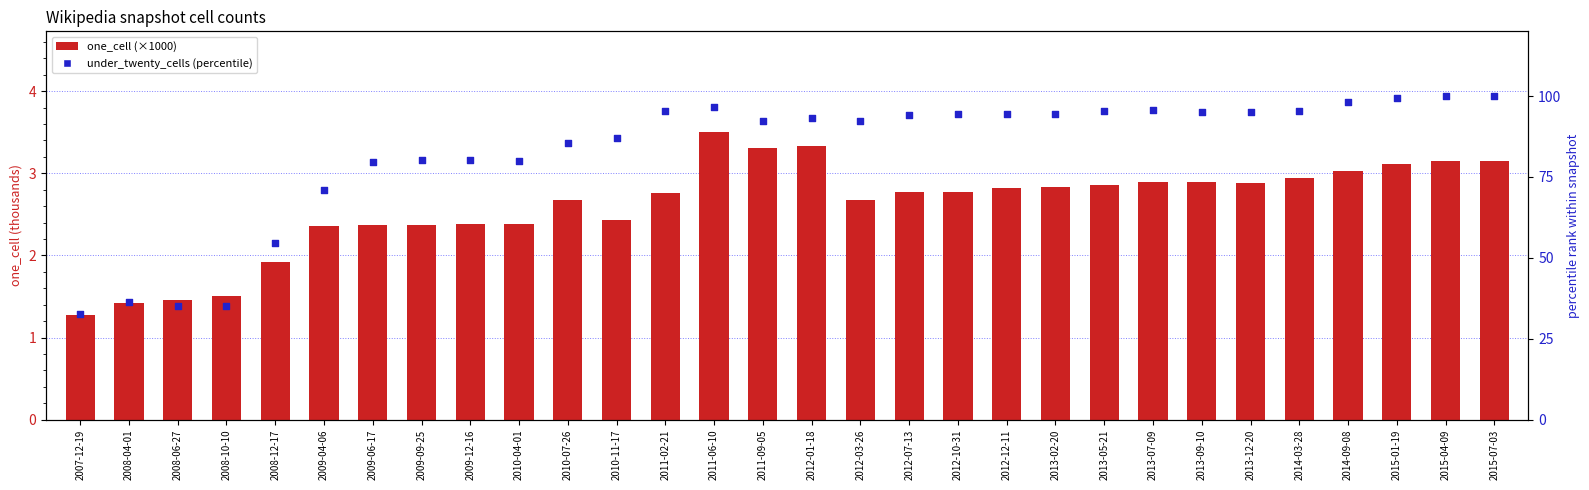

What are all the series names shown in the legend?

one_cell (×1000), under_twenty_cells (percentile)